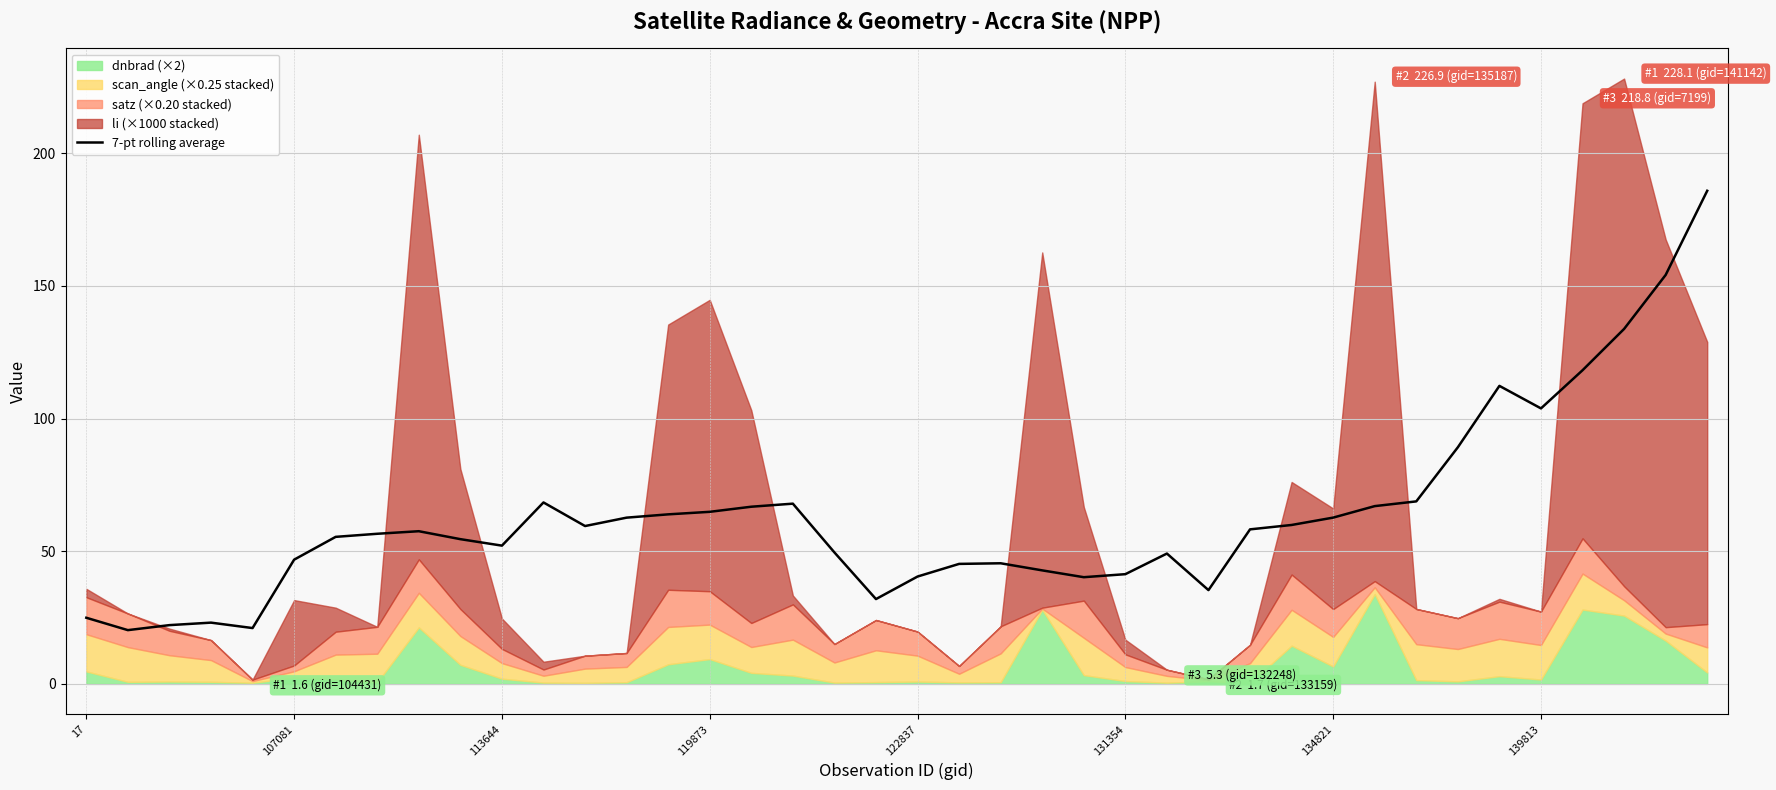

Is it true that 7-pt rolling average equals 27.2 at 119873?

False